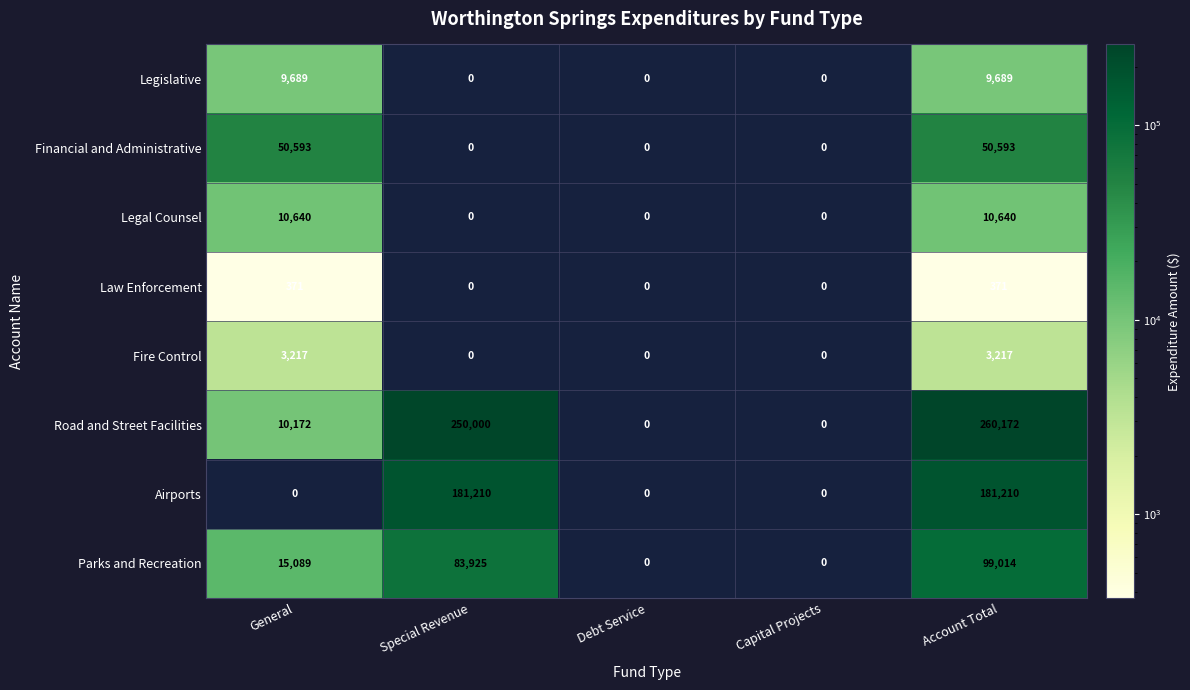

Rank the series at General from highest to lowest value.

Financial and Administrative, Parks and Recreation, Legal Counsel, Road and Street Facilities, Legislative, Fire Control, Law Enforcement, Airports